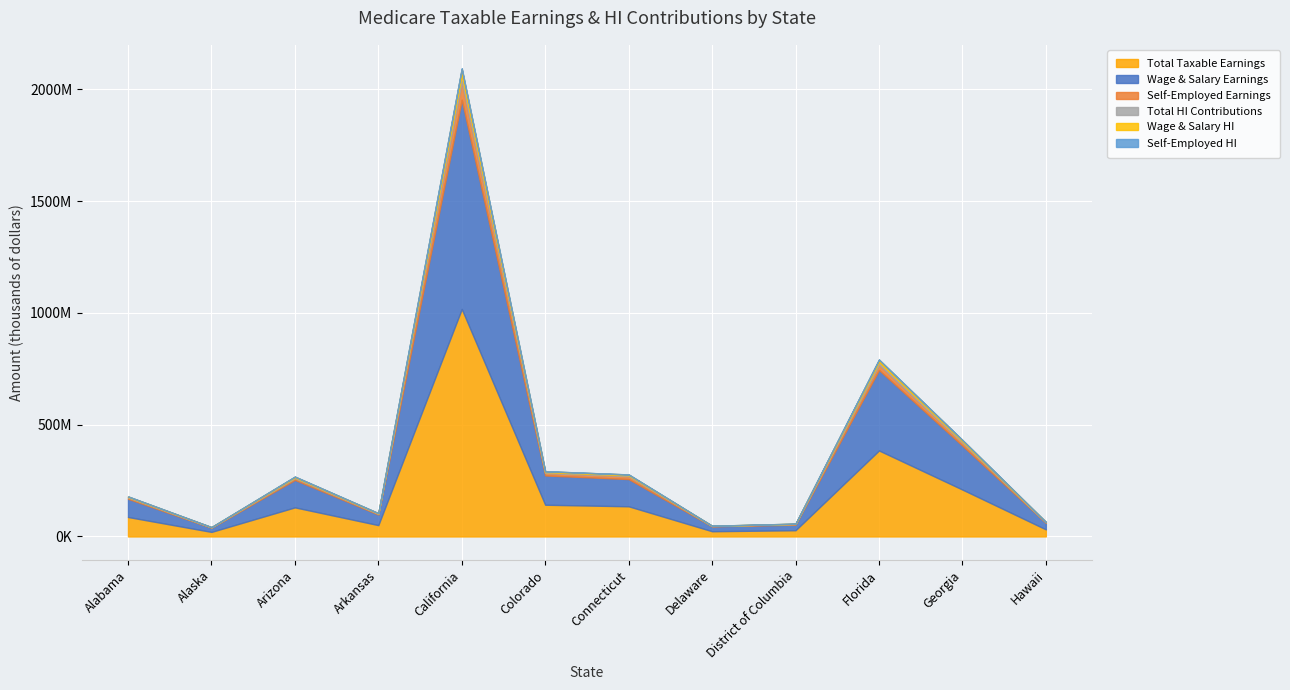

True or false: Wage & Salary Earnings has a value of 10540655 at Delaware.

False